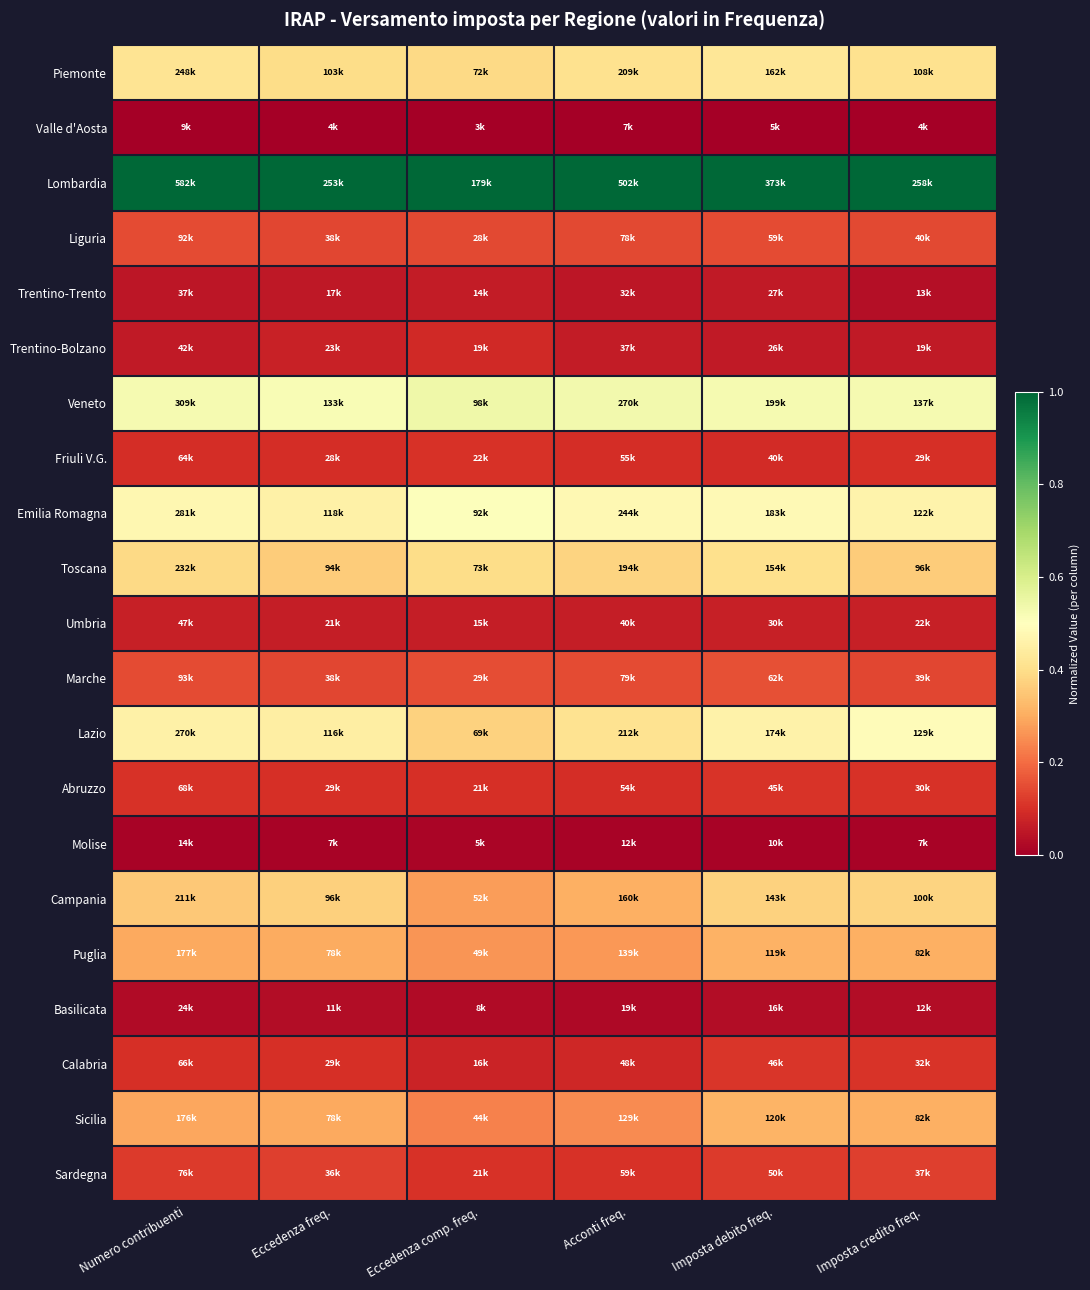

Reading left to right, extract all data points from this chart.

Piemonte: Numero contribuenti=0.4	Eccedenza freq.=0.4	Eccedenza comp. freq.=0.4	Acconti freq.=0.4	Imposta debito freq.=0.4	Imposta credito freq.=0.4
Valle d'Aosta: Numero contribuenti=0.0	Eccedenza freq.=0.0	Eccedenza comp. freq.=0.0	Acconti freq.=0.0	Imposta debito freq.=0.0	Imposta credito freq.=0.0
Lombardia: Numero contribuenti=1.0	Eccedenza freq.=1.0	Eccedenza comp. freq.=1.0	Acconti freq.=1.0	Imposta debito freq.=1.0	Imposta credito freq.=1.0
Liguria: Numero contribuenti=0.1	Eccedenza freq.=0.1	Eccedenza comp. freq.=0.1	Acconti freq.=0.1	Imposta debito freq.=0.1	Imposta credito freq.=0.1
Trentino-Trento: Numero contribuenti=0.0	Eccedenza freq.=0.1	Eccedenza comp. freq.=0.1	Acconti freq.=0.0	Imposta debito freq.=0.1	Imposta credito freq.=0.0
Trentino-Bolzano: Numero contribuenti=0.1	Eccedenza freq.=0.1	Eccedenza comp. freq.=0.1	Acconti freq.=0.1	Imposta debito freq.=0.1	Imposta credito freq.=0.1
Veneto: Numero contribuenti=0.5	Eccedenza freq.=0.5	Eccedenza comp. freq.=0.5	Acconti freq.=0.5	Imposta debito freq.=0.5	Imposta credito freq.=0.5
Friuli V.G.: Numero contribuenti=0.1	Eccedenza freq.=0.1	Eccedenza comp. freq.=0.1	Acconti freq.=0.1	Imposta debito freq.=0.1	Imposta credito freq.=0.1
Emilia Romagna: Numero contribuenti=0.5	Eccedenza freq.=0.5	Eccedenza comp. freq.=0.5	Acconti freq.=0.5	Imposta debito freq.=0.5	Imposta credito freq.=0.5
Toscana: Numero contribuenti=0.4	Eccedenza freq.=0.4	Eccedenza comp. freq.=0.4	Acconti freq.=0.4	Imposta debito freq.=0.4	Imposta credito freq.=0.4
Umbria: Numero contribuenti=0.1	Eccedenza freq.=0.1	Eccedenza comp. freq.=0.1	Acconti freq.=0.1	Imposta debito freq.=0.1	Imposta credito freq.=0.1
Marche: Numero contribuenti=0.1	Eccedenza freq.=0.1	Eccedenza comp. freq.=0.1	Acconti freq.=0.1	Imposta debito freq.=0.2	Imposta credito freq.=0.1
Lazio: Numero contribuenti=0.5	Eccedenza freq.=0.4	Eccedenza comp. freq.=0.4	Acconti freq.=0.4	Imposta debito freq.=0.5	Imposta credito freq.=0.5
Abruzzo: Numero contribuenti=0.1	Eccedenza freq.=0.1	Eccedenza comp. freq.=0.1	Acconti freq.=0.1	Imposta debito freq.=0.1	Imposta credito freq.=0.1
Molise: Numero contribuenti=0.0	Eccedenza freq.=0.0	Eccedenza comp. freq.=0.0	Acconti freq.=0.0	Imposta debito freq.=0.0	Imposta credito freq.=0.0
Campania: Numero contribuenti=0.4	Eccedenza freq.=0.4	Eccedenza comp. freq.=0.3	Acconti freq.=0.3	Imposta debito freq.=0.4	Imposta credito freq.=0.4
Puglia: Numero contribuenti=0.3	Eccedenza freq.=0.3	Eccedenza comp. freq.=0.3	Acconti freq.=0.3	Imposta debito freq.=0.3	Imposta credito freq.=0.3
Basilicata: Numero contribuenti=0.0	Eccedenza freq.=0.0	Eccedenza comp. freq.=0.0	Acconti freq.=0.0	Imposta debito freq.=0.0	Imposta credito freq.=0.0
Calabria: Numero contribuenti=0.1	Eccedenza freq.=0.1	Eccedenza comp. freq.=0.1	Acconti freq.=0.1	Imposta debito freq.=0.1	Imposta credito freq.=0.1
Sicilia: Numero contribuenti=0.3	Eccedenza freq.=0.3	Eccedenza comp. freq.=0.2	Acconti freq.=0.2	Imposta debito freq.=0.3	Imposta credito freq.=0.3
Sardegna: Numero contribuenti=0.1	Eccedenza freq.=0.1	Eccedenza comp. freq.=0.1	Acconti freq.=0.1	Imposta debito freq.=0.1	Imposta credito freq.=0.1